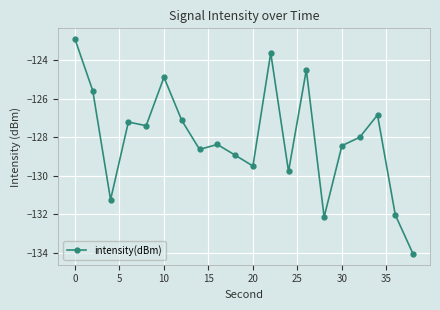

What is the greatest value displayed?

-122.9